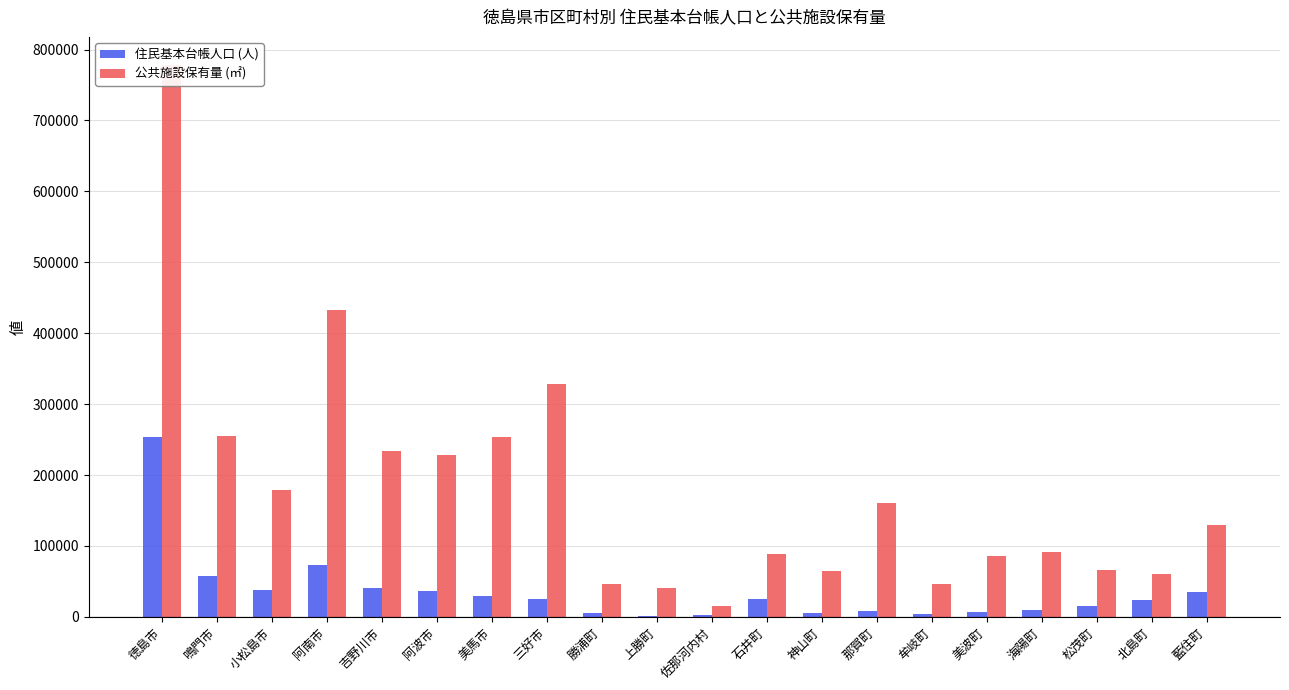

What is the smallest value displayed?

1510